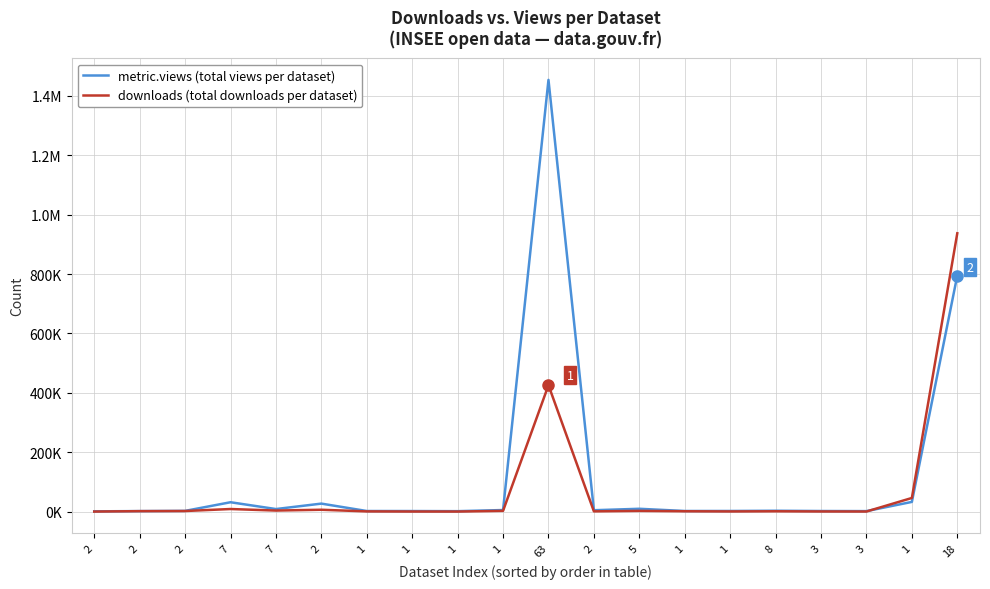

Is this an area chart (filled region under the line)?

No